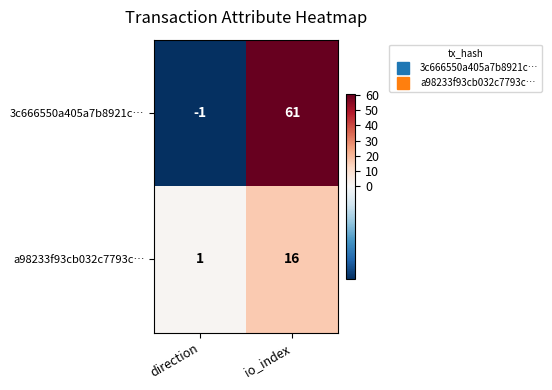

Reading left to right, extract all data points from this chart.

3c666550a405a7b8921c…: -1	61
a98233f93cb032c7793c…: 1	16